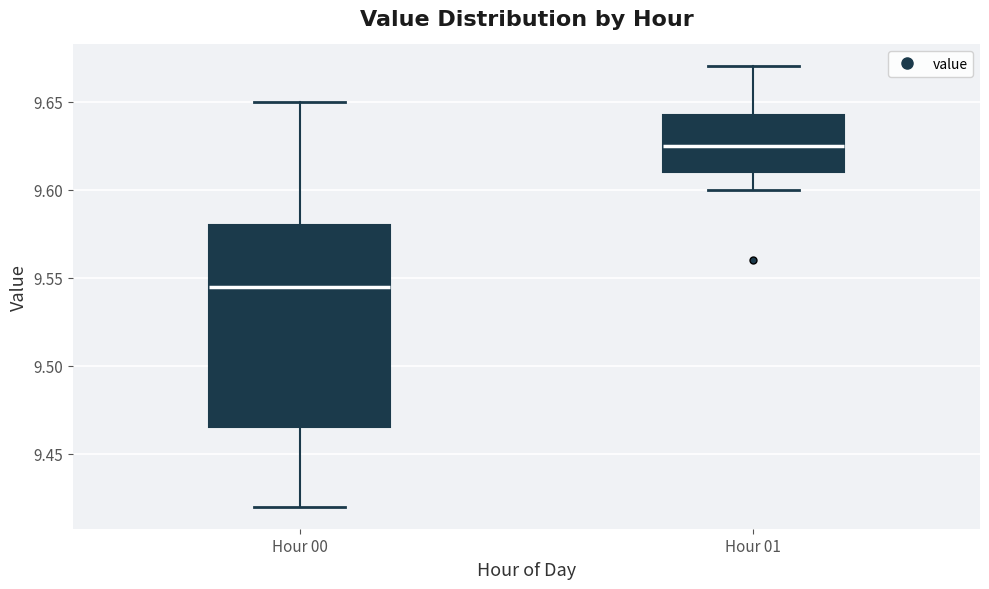

Which box has the highest median line?

Hour 01